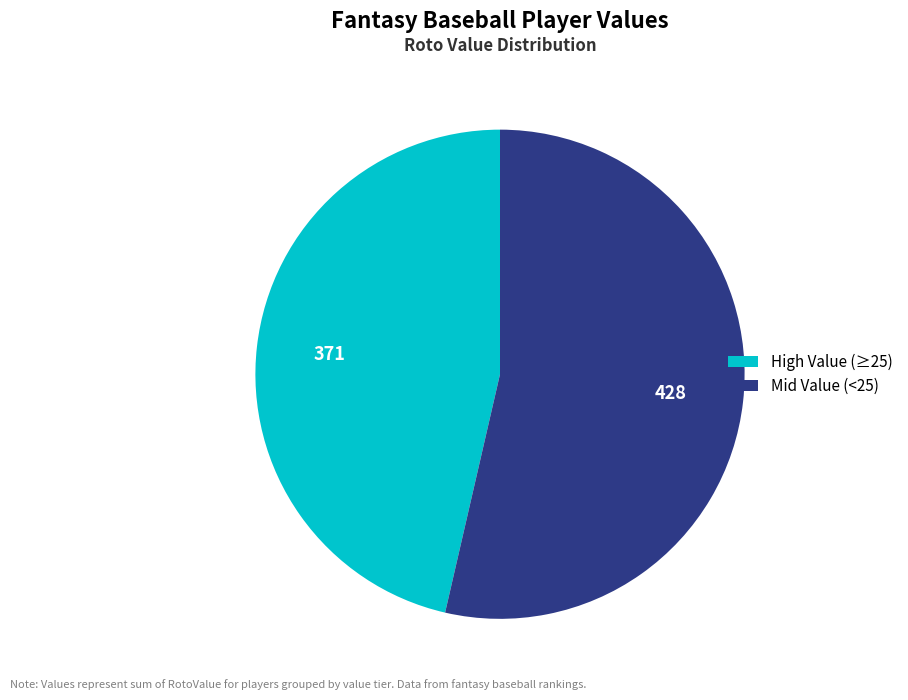

Is there a majority slice in this chart?

Yes